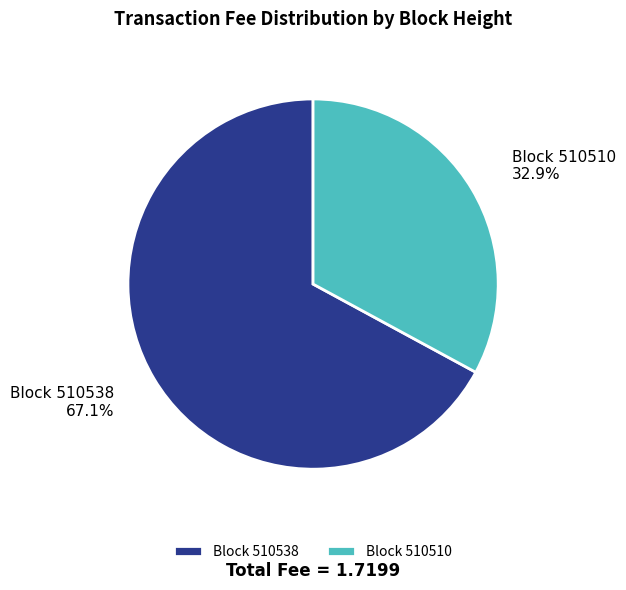

Between Block 510510 and Block 510538, which is larger?

Block 510538